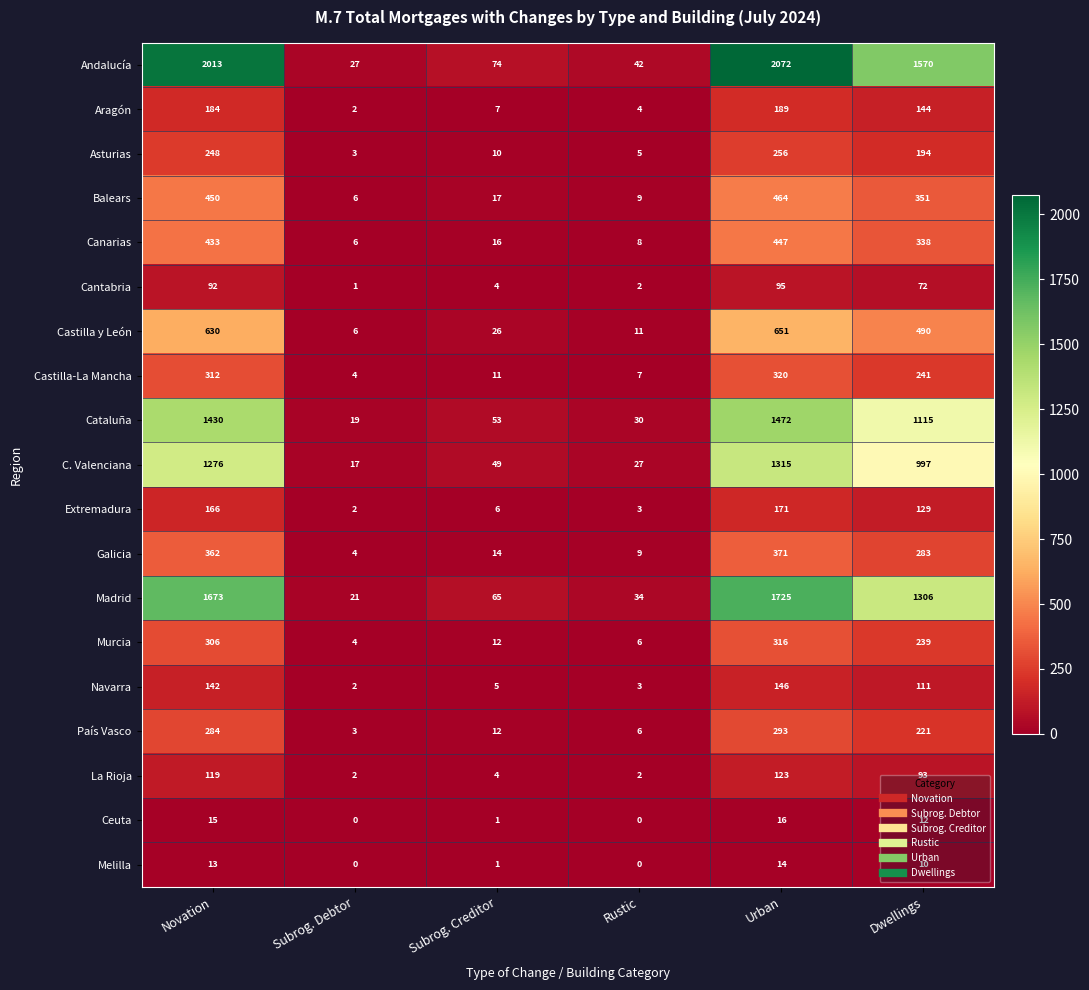

At which label is Andalucía closest to 1049?

Dwellings